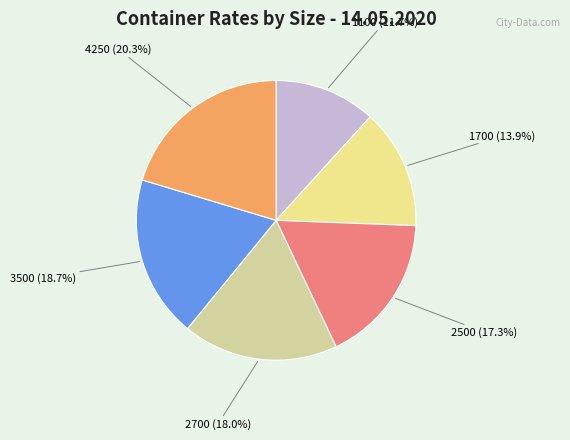

Does any single category account for the majority?

No